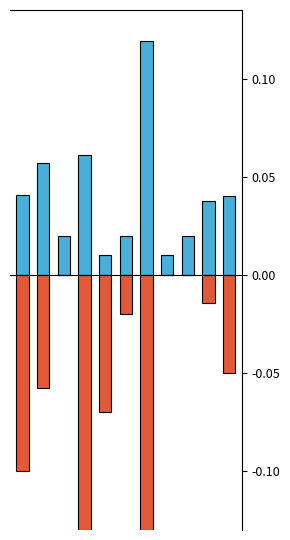

List the labels in order of Белки value, smallest first.

4, 7, 2, 5, 8, 9, 10, 0, 1, 3, 6